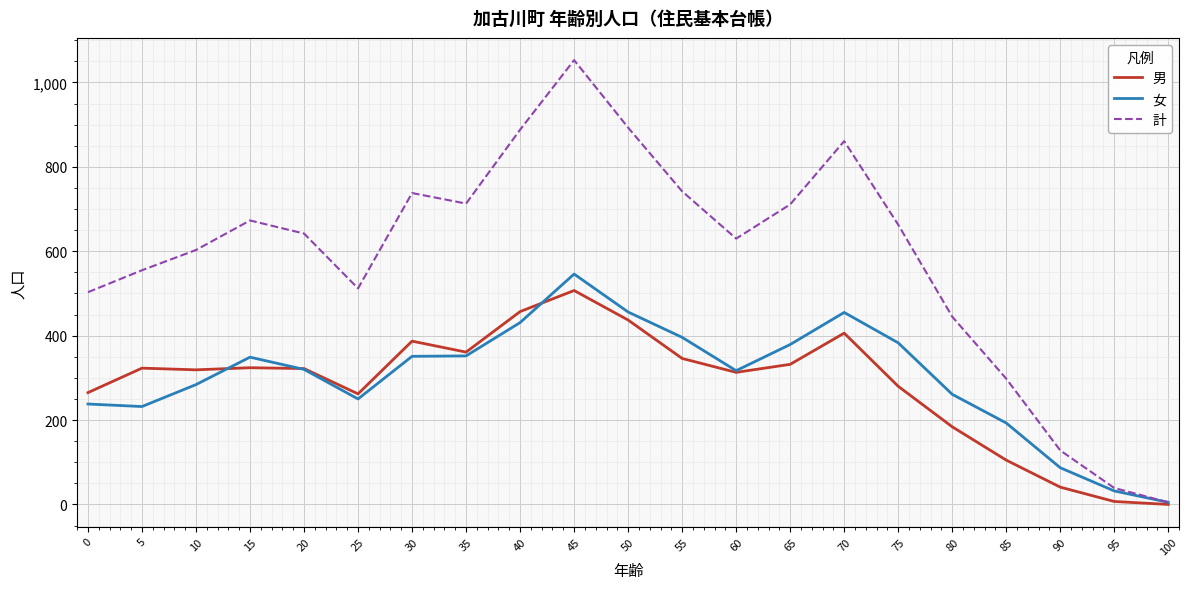

At which category does the chart reach its peak across all series?

45